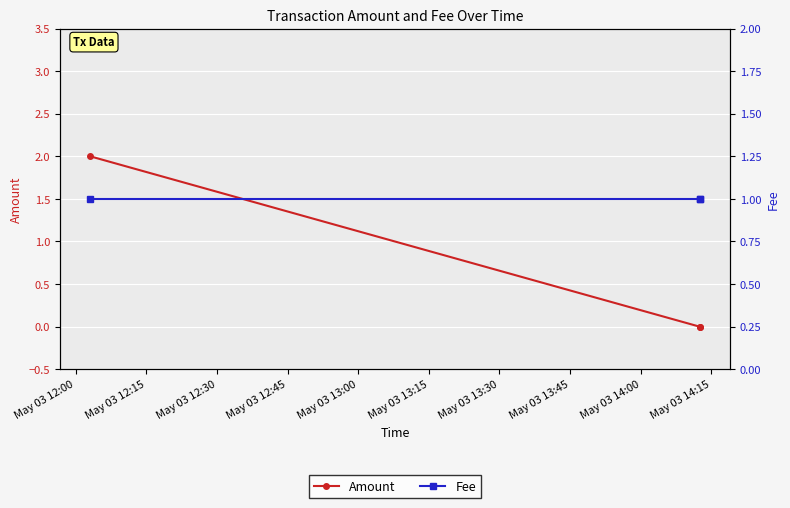

Which series has the widest spread of values?

Amount